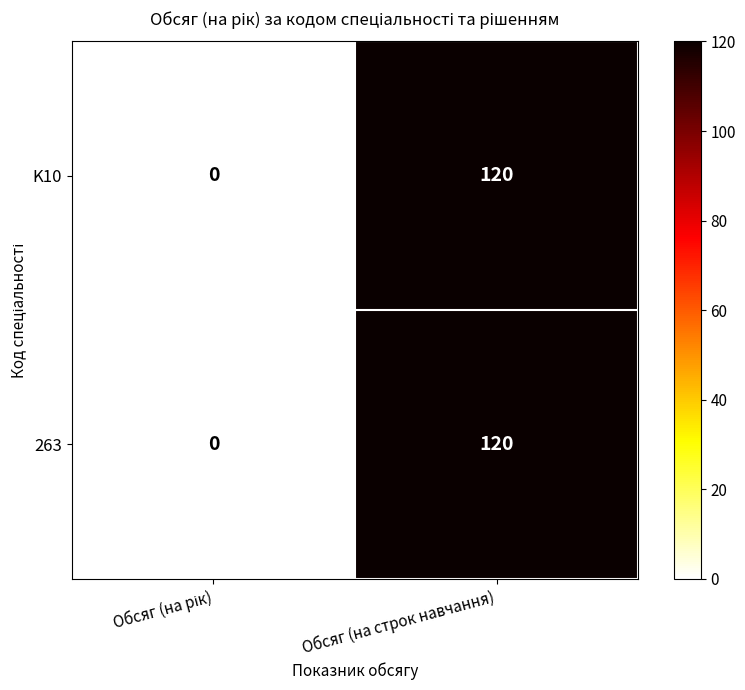

What is the average value of the 263 series?

60